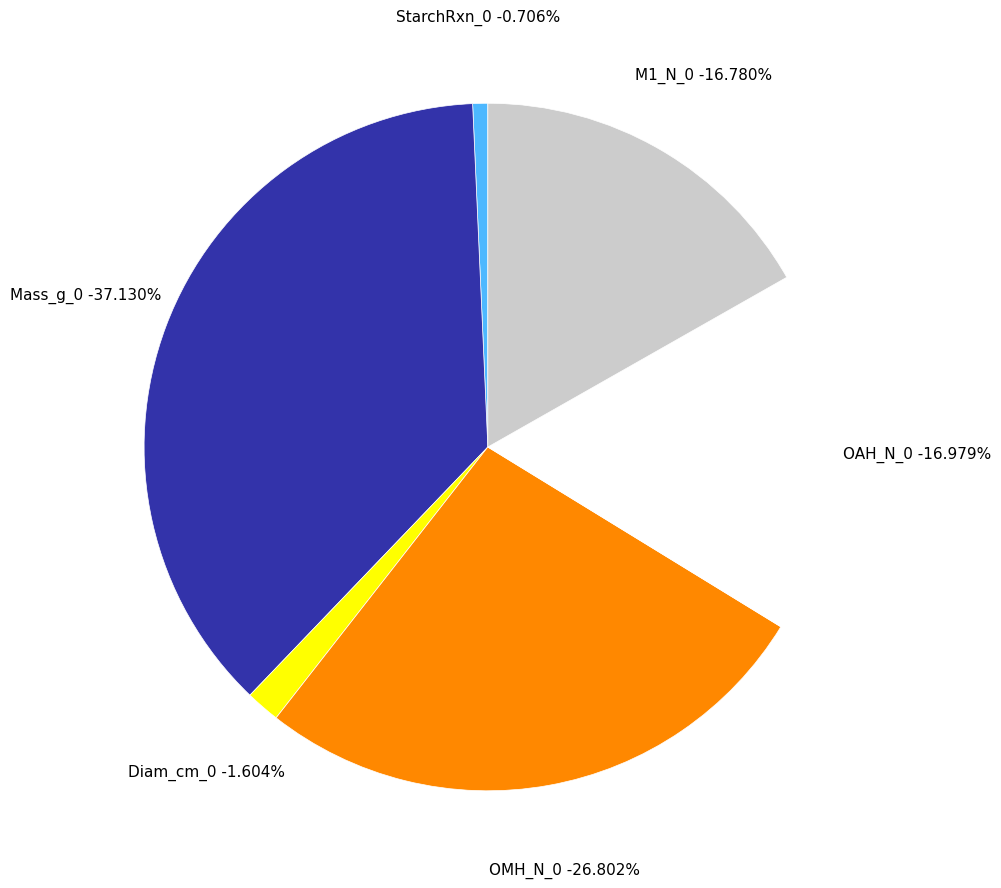

How many slices are in this pie chart?

6